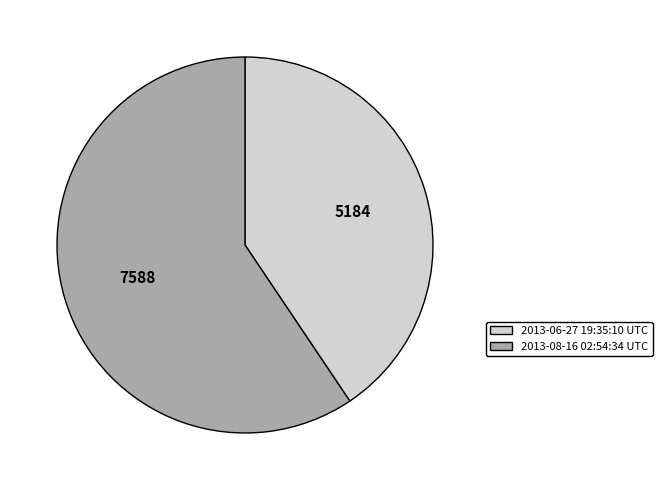

Which has a higher value, 2013-08-16 02:54:34 UTC or 2013-06-27 19:35:10 UTC?

2013-08-16 02:54:34 UTC